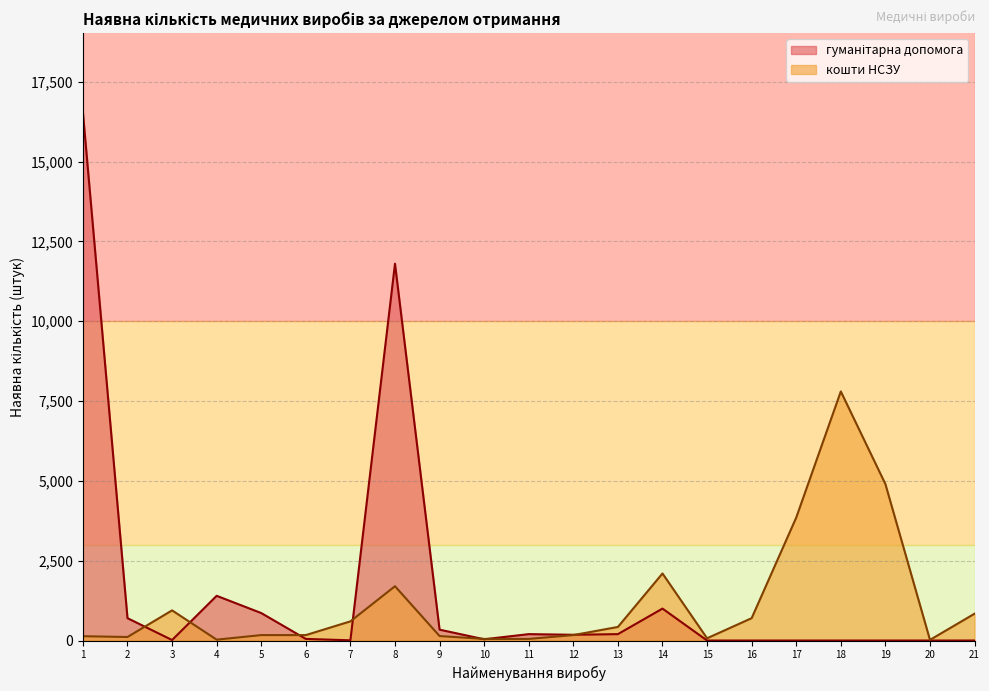

How many points are higher than both their immediate neighbors (excluding endpoints)?

4